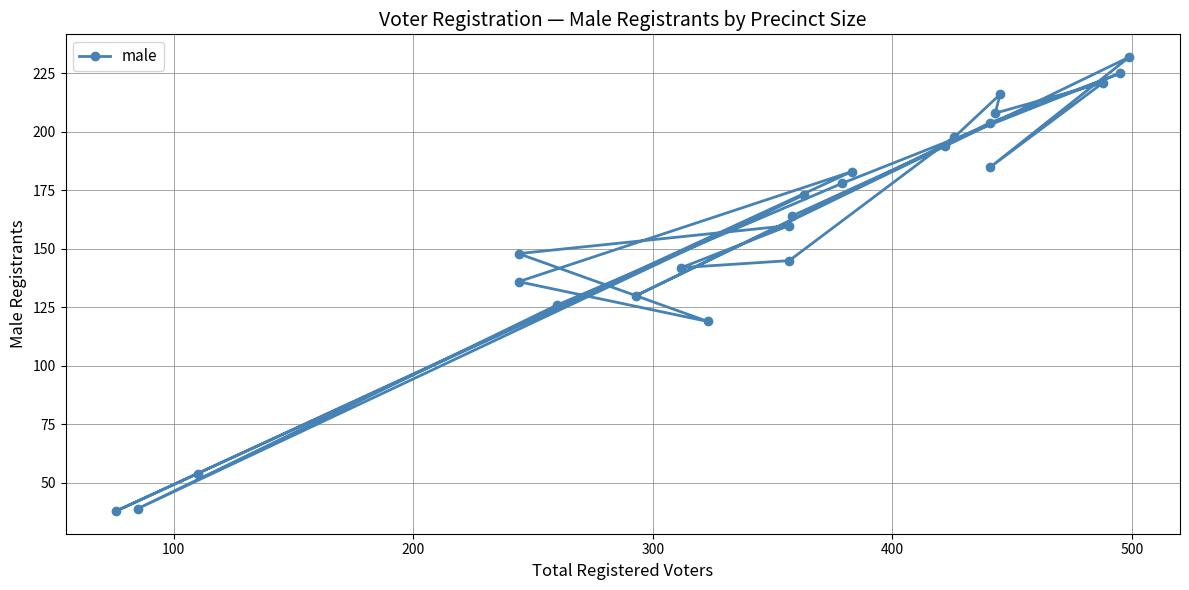

What is the difference between the maximum and second lowest values?

193